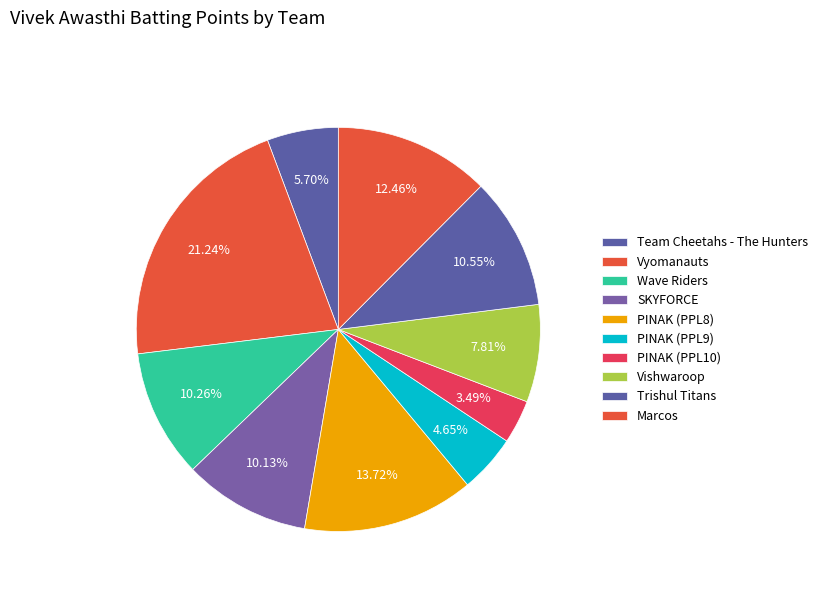

True or false: Wave Riders accounts for 18% of the total.

False